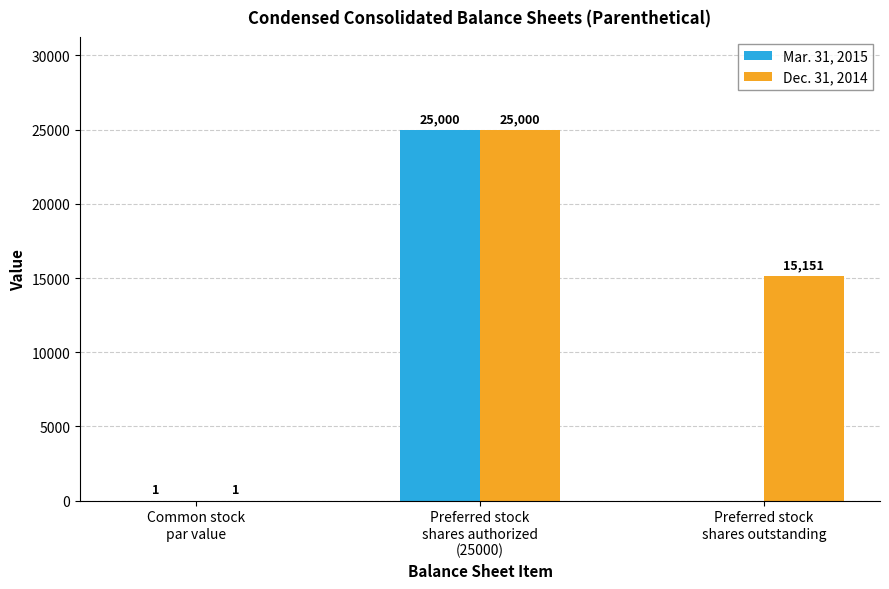

Which series has the largest total across all categories?

Dec. 31, 2014